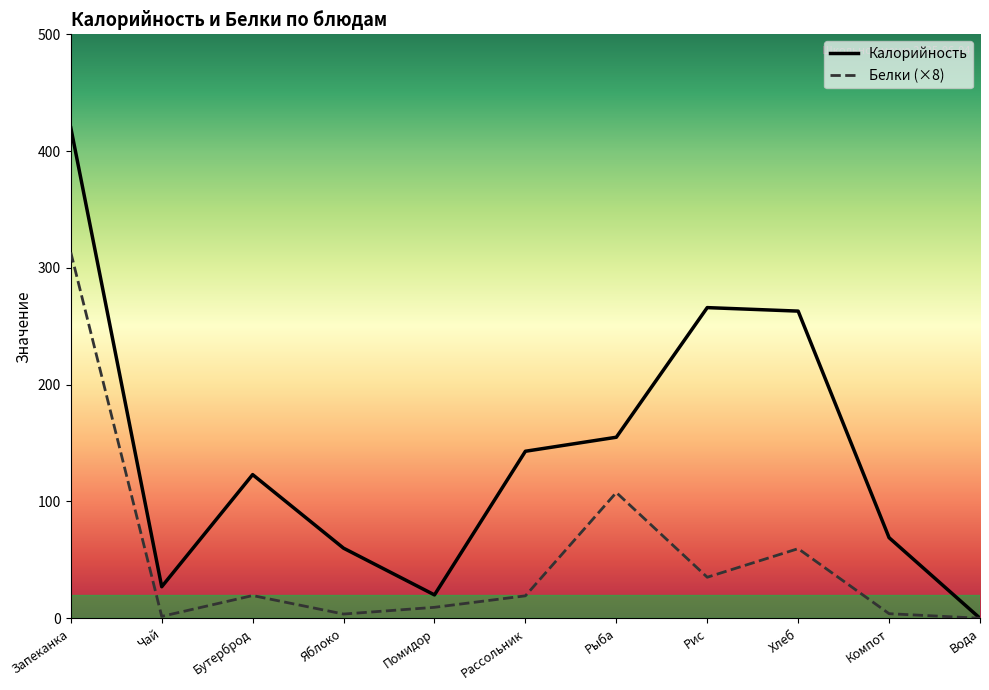

List the series in order of their peak value, highest first.

Калорийность, Белки (×8)